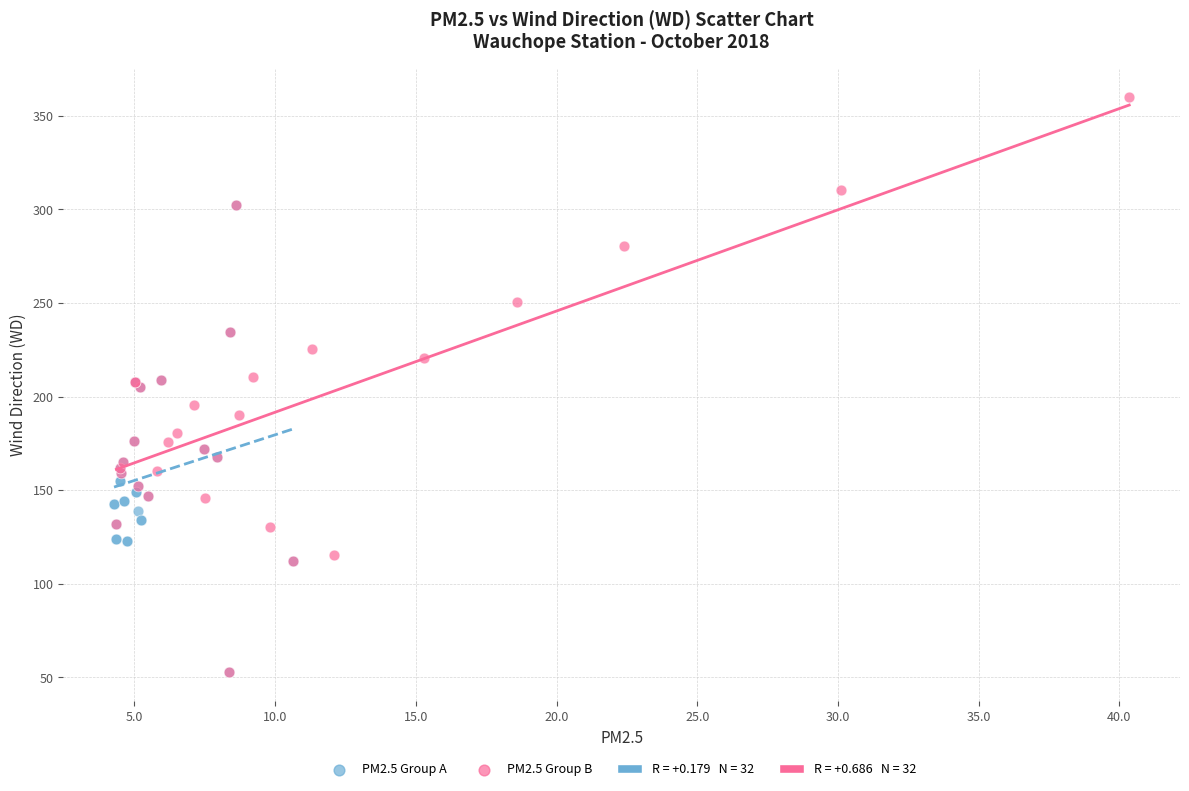

Which series has the widest spread of Y values?

PM2.5 Group B